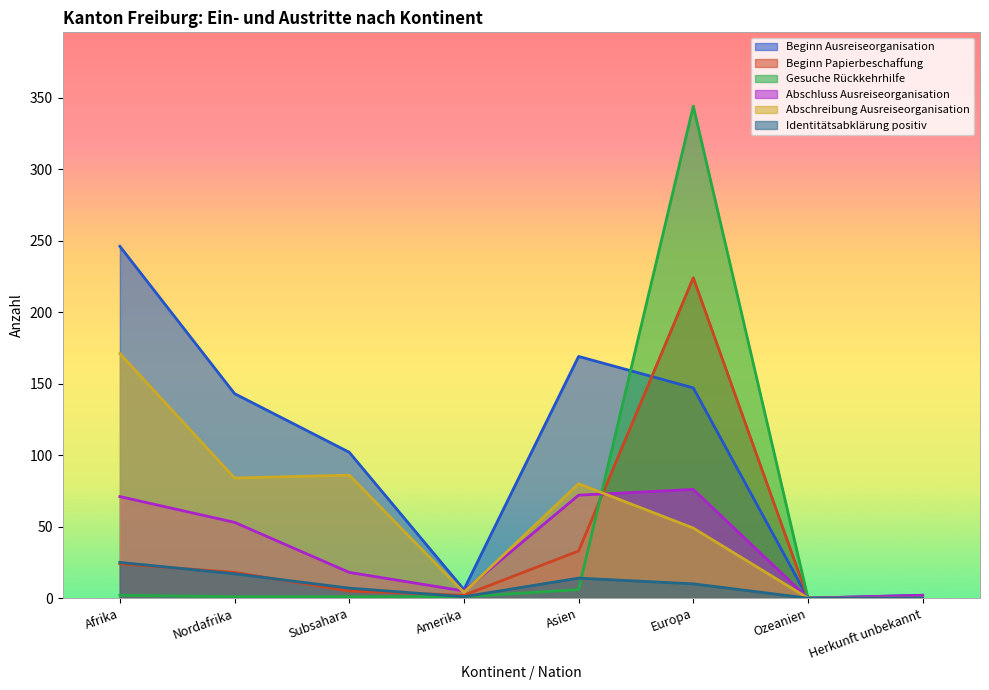

The Gesuche Rückkehrhilfe series shows 1 at Amerika. True or false?

False